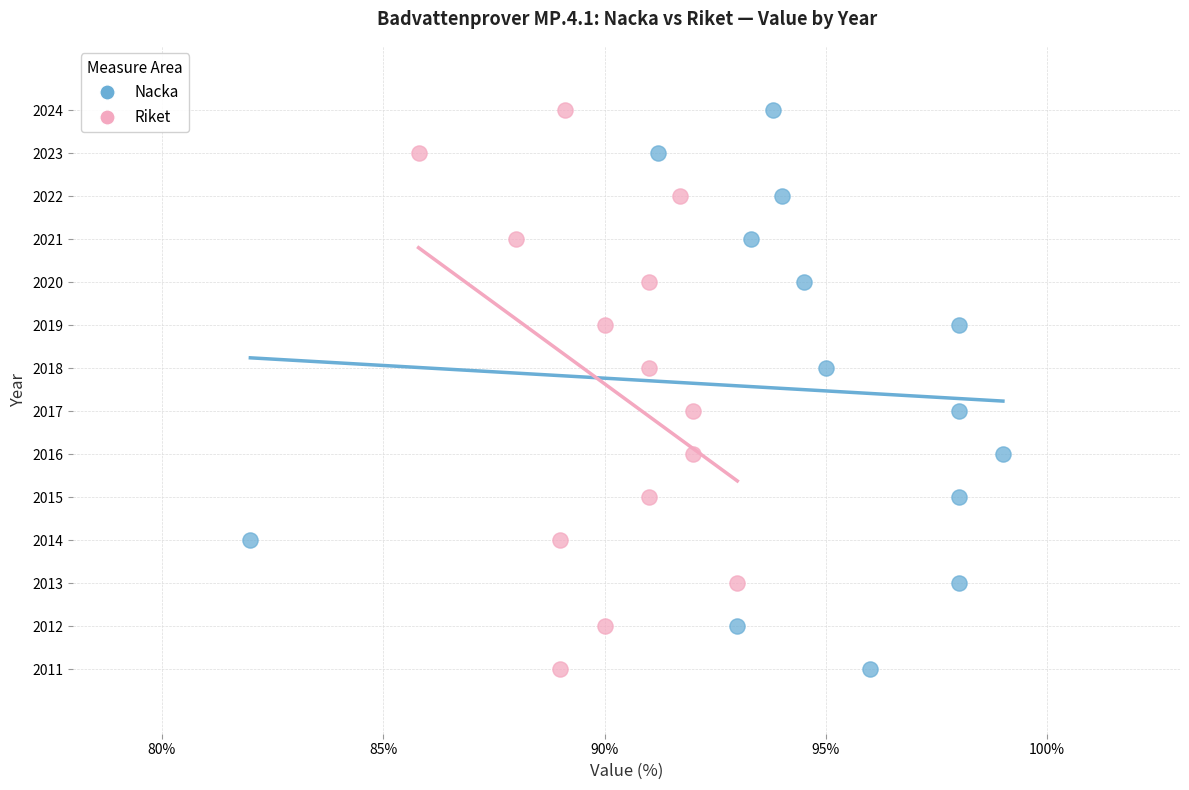

What are all the series names shown in the legend?

Nacka, Riket